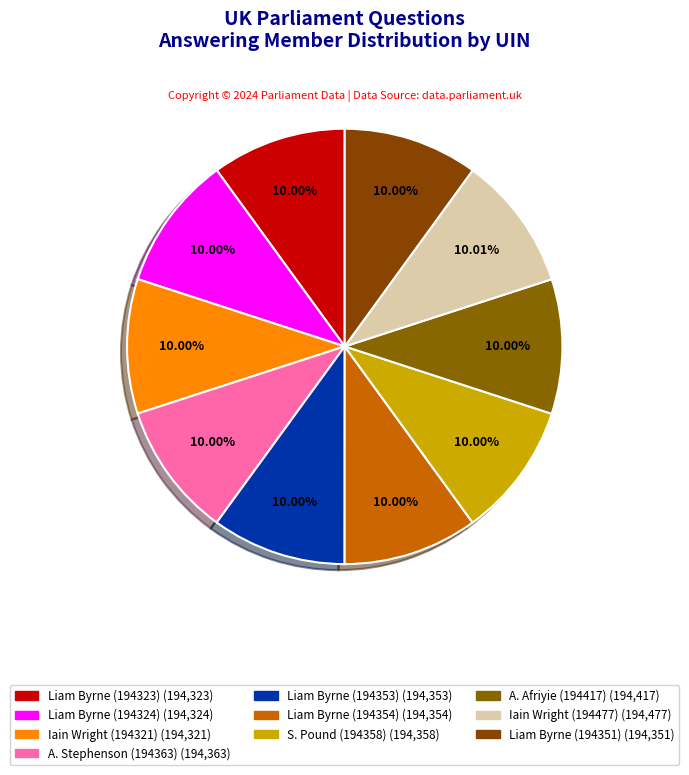

Count the number of slices in the pie.

10